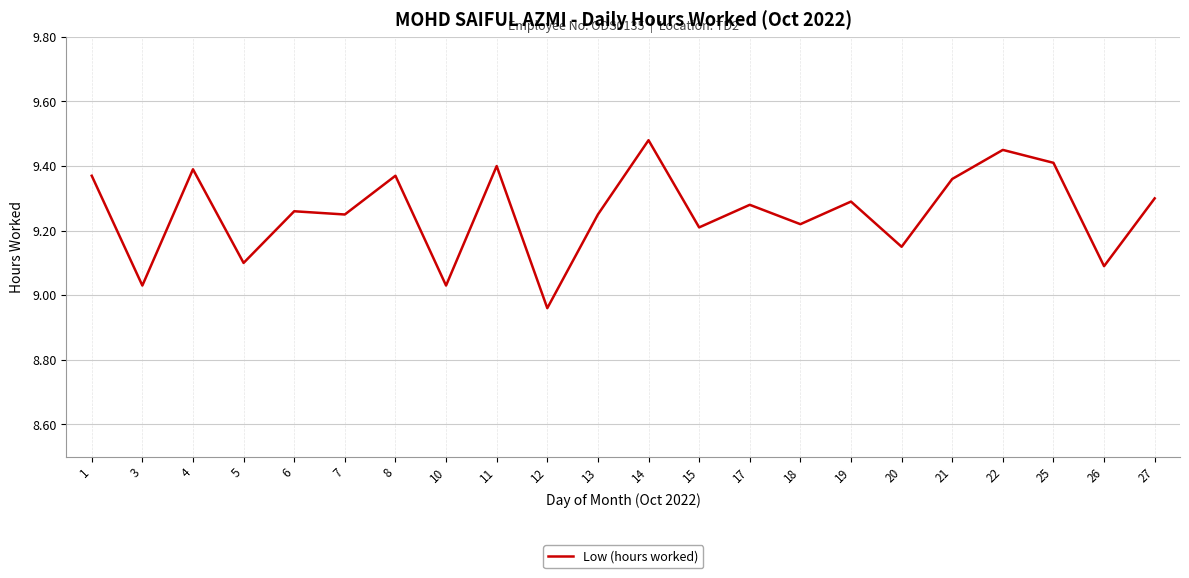

True or false: the data shows 16.7 at 21.

False